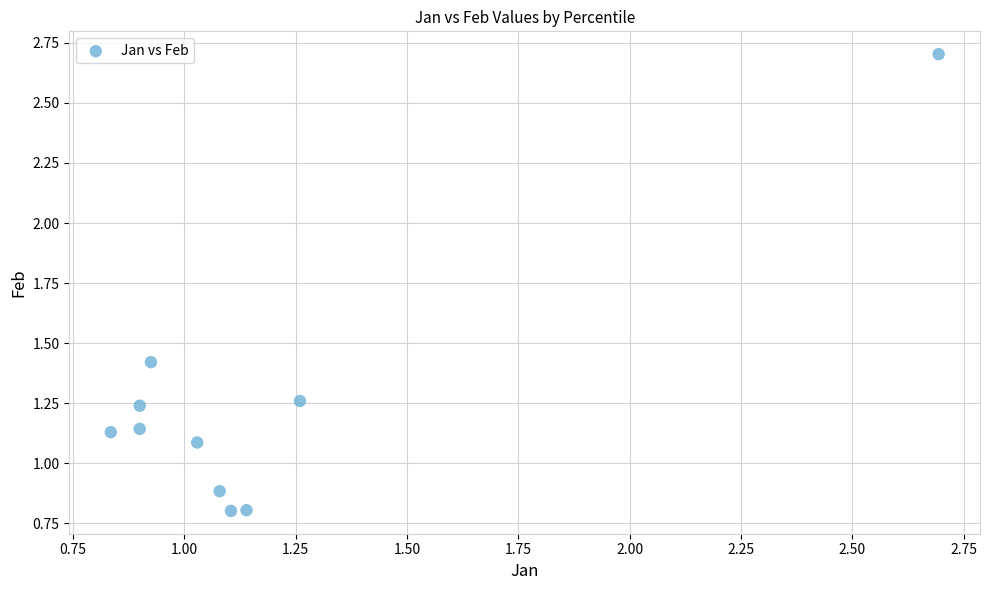

What is the range of X values (max minus min)?

1.9